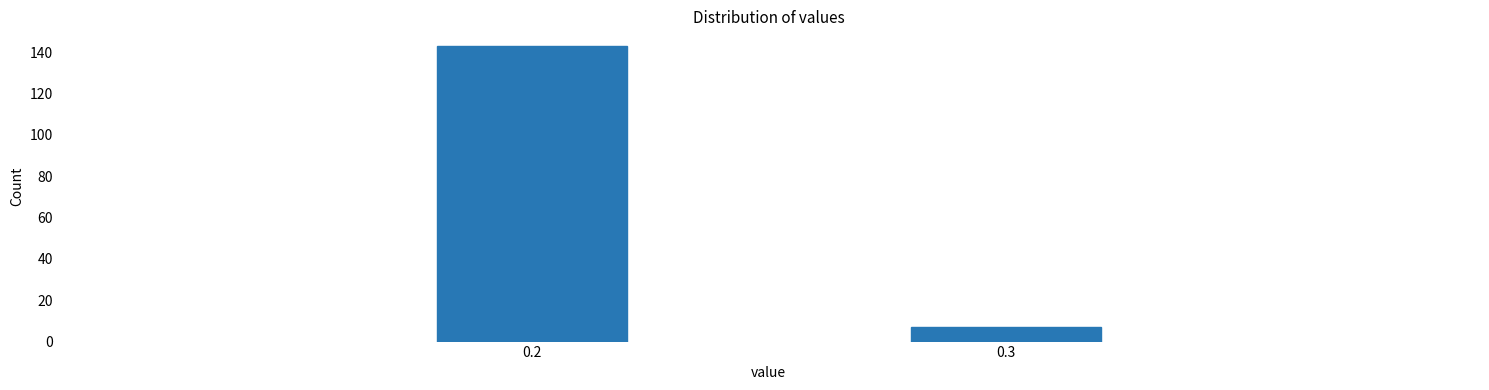

Reading right to left, what are all the values shown in this chart?

0.3=7	0.2=143